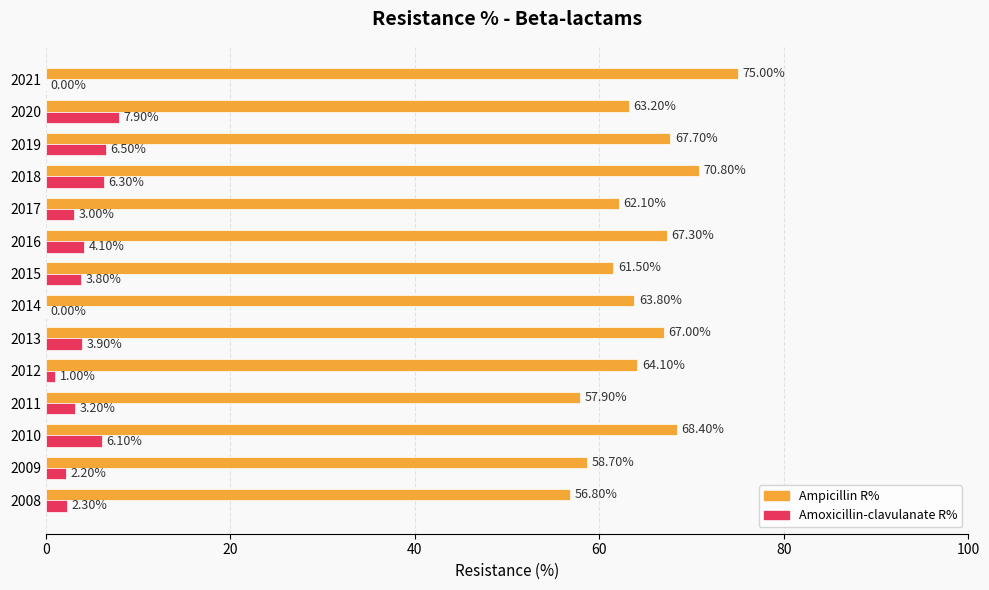

Is the value of Ampicillin R% at 2017 greater than the value of Amoxicillin-clavulanate R% at 2018?

Yes